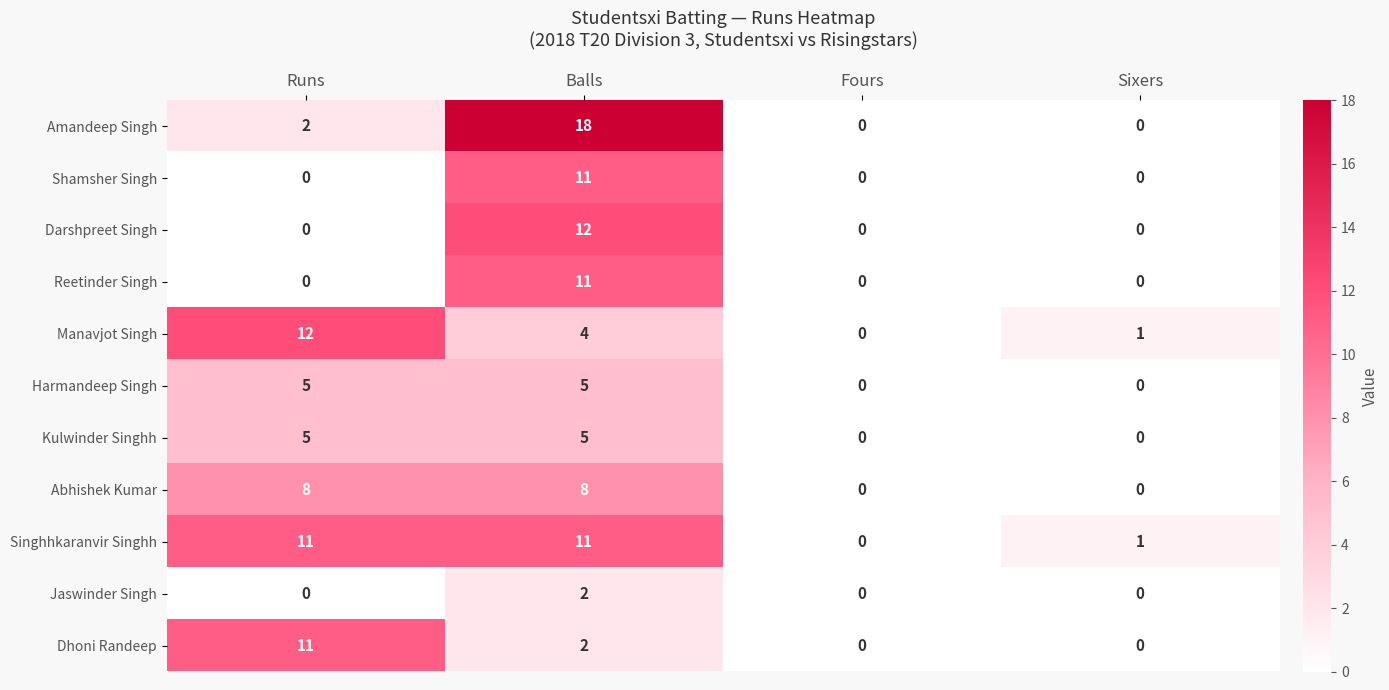

The value of Abhishek Kumar at Fours is 0. True or false?

True